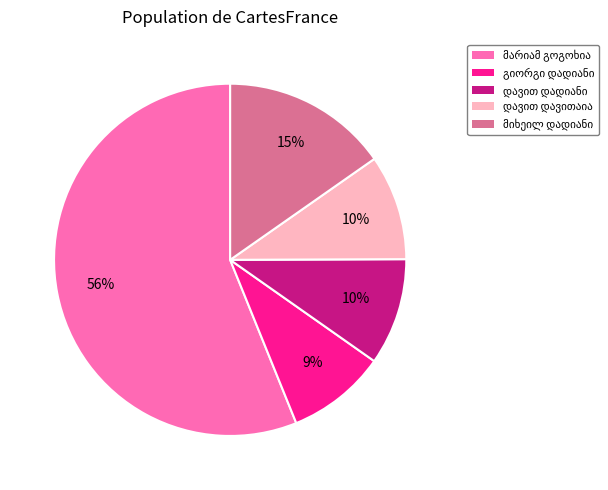

Is there any slice that represents more than half of the pie?

Yes